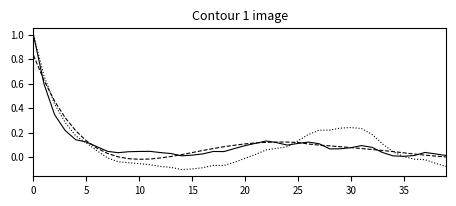

What is the greatest value displayed?

1.0